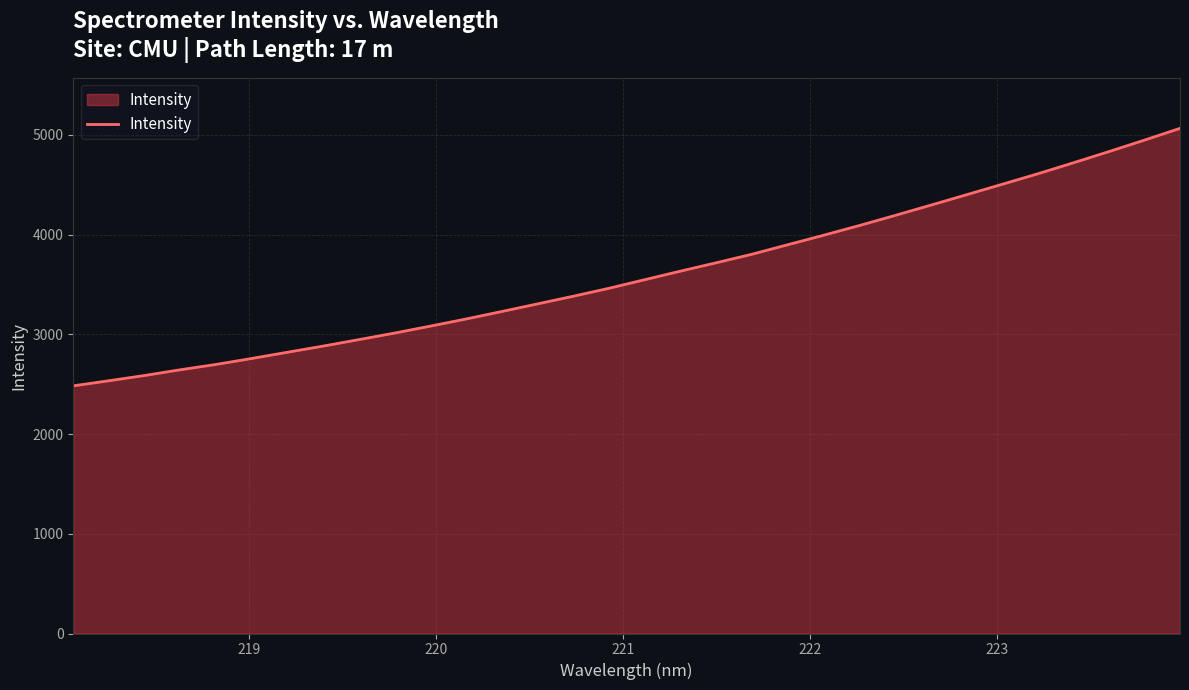

True or false: the data has more than 1 interior local peaks.

False